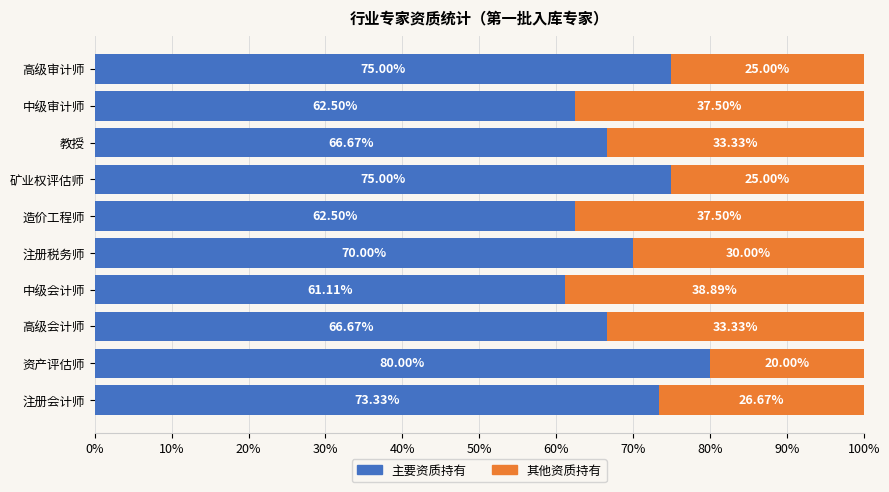

What is the total value across all series at 注册会计师?

100.0